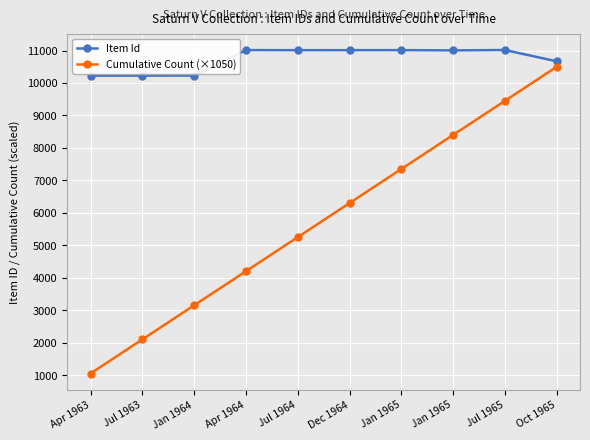

Does the chart have visible grid lines?

Yes